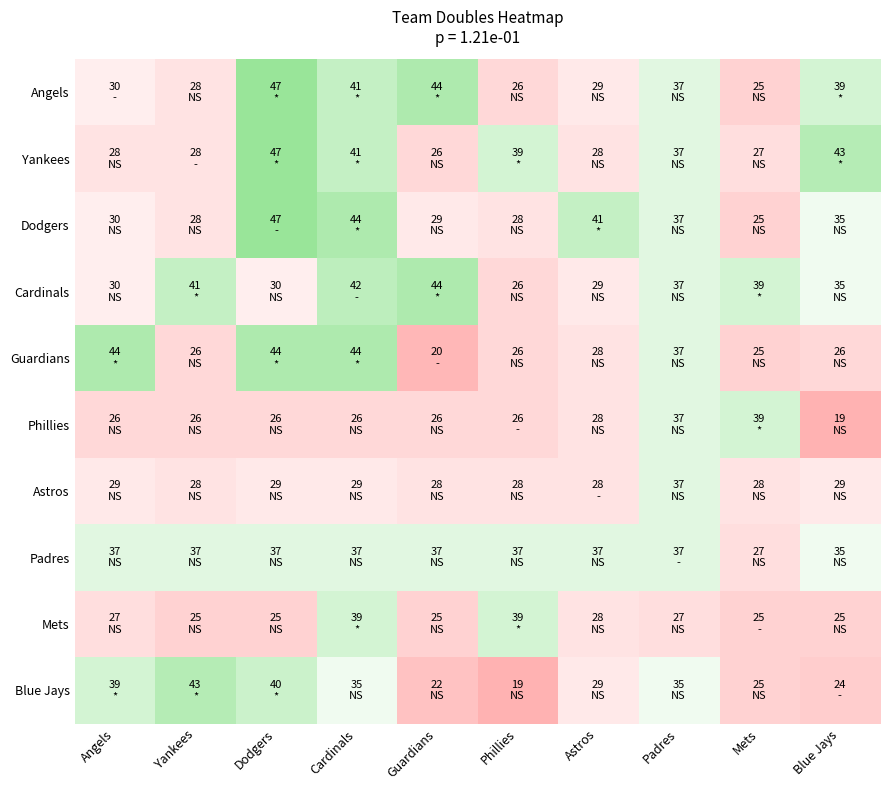

At which category is the sum across all series the highest?

Cardinals